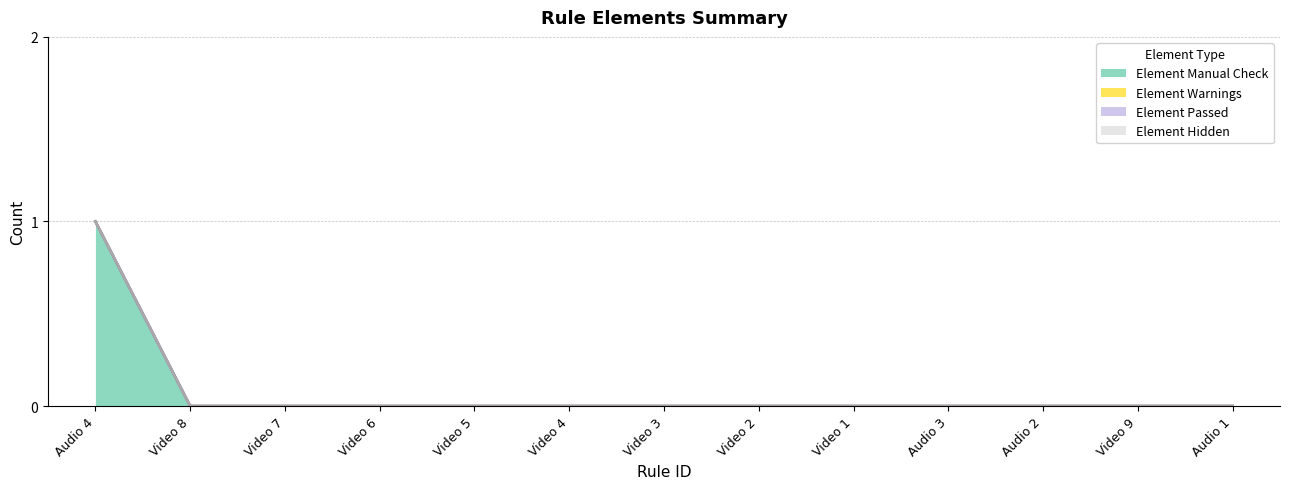

Which has a higher value, Video 4 or Video 8?

Video 4